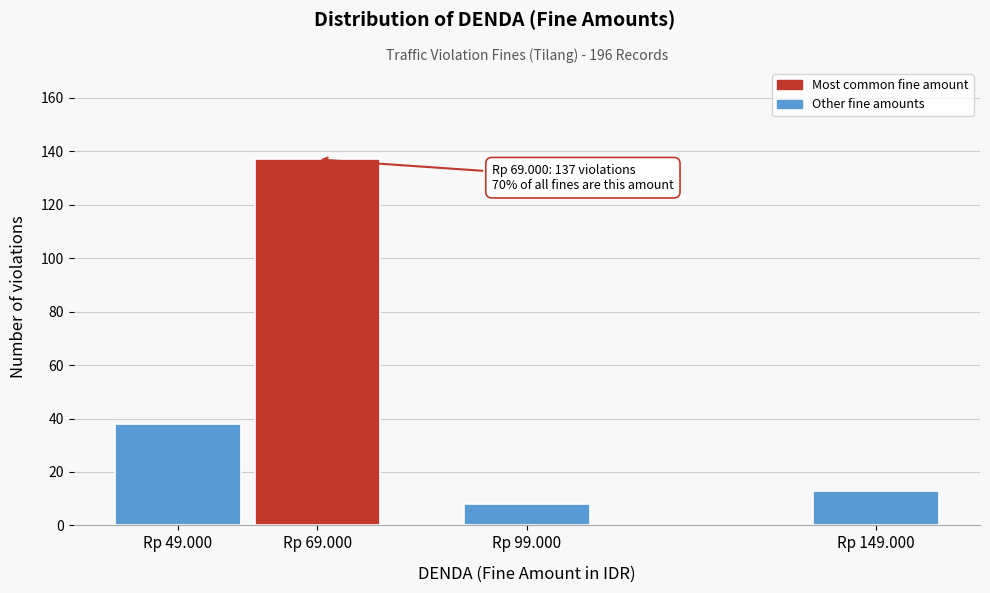

Reading left to right, transcribe all the data shown in this chart.

38	137	8	13